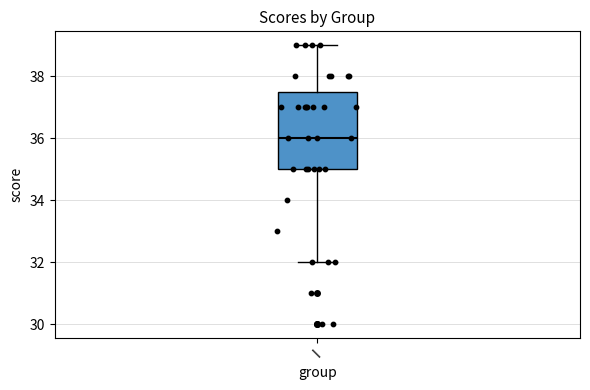

Read this box plot against the y-axis: the position of the median line, the range covered by the box, and the ends of both whiskers. The values are not printed on the chart, so give them approximately, as read against the axis.

median 36.0, box 35.0 to 37.6, whiskers 32.0 to 39.0